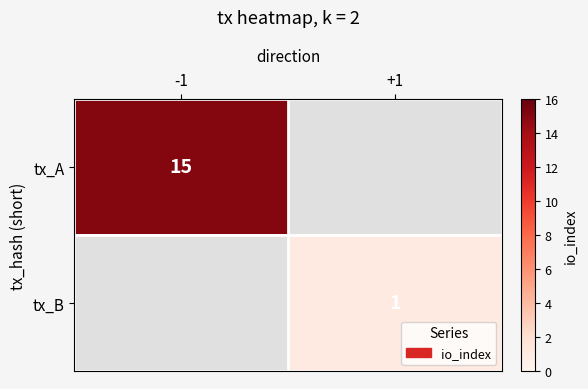

At how many categories does at least one series exceed 13?

1